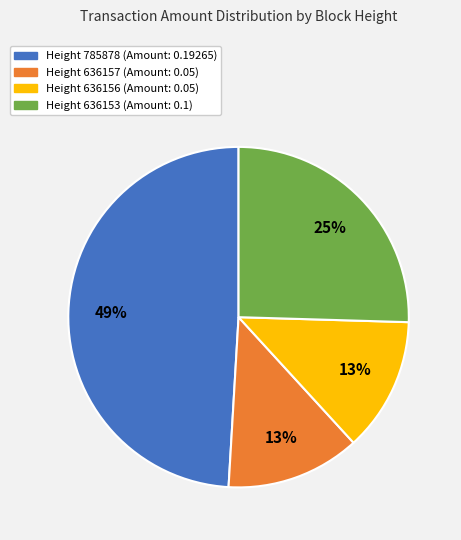

The Height 636157 slice represents 22% of the pie. True or false?

False